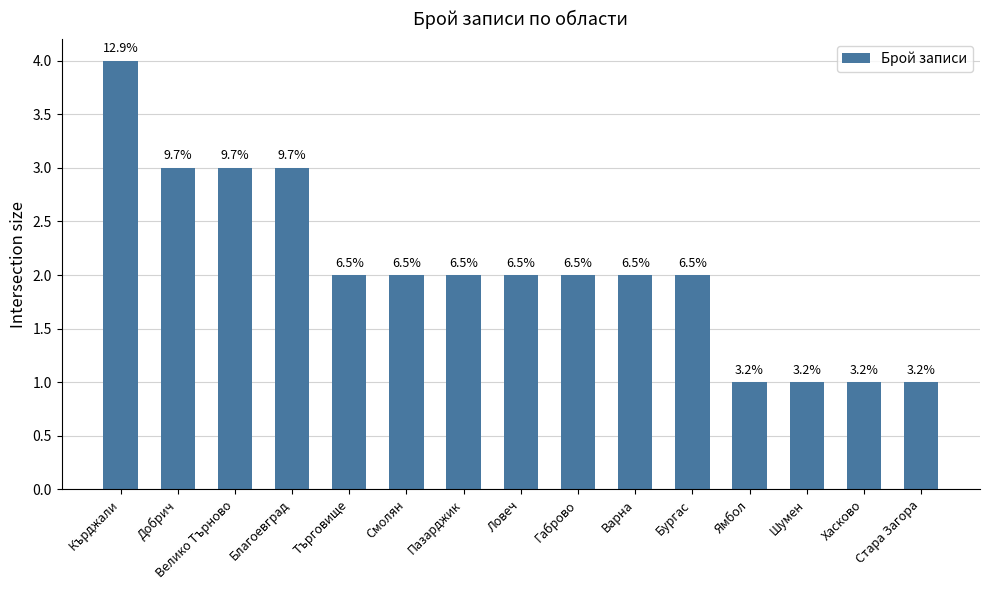

Reading right to left, what are all the values shown in this chart?

1	1	1	1	2	2	2	2	2	2	2	3	3	3	4